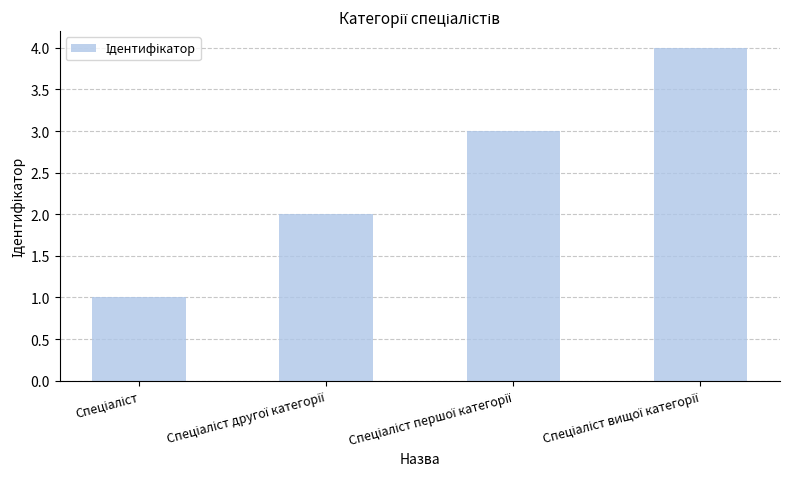

What is the sum of all values?

10